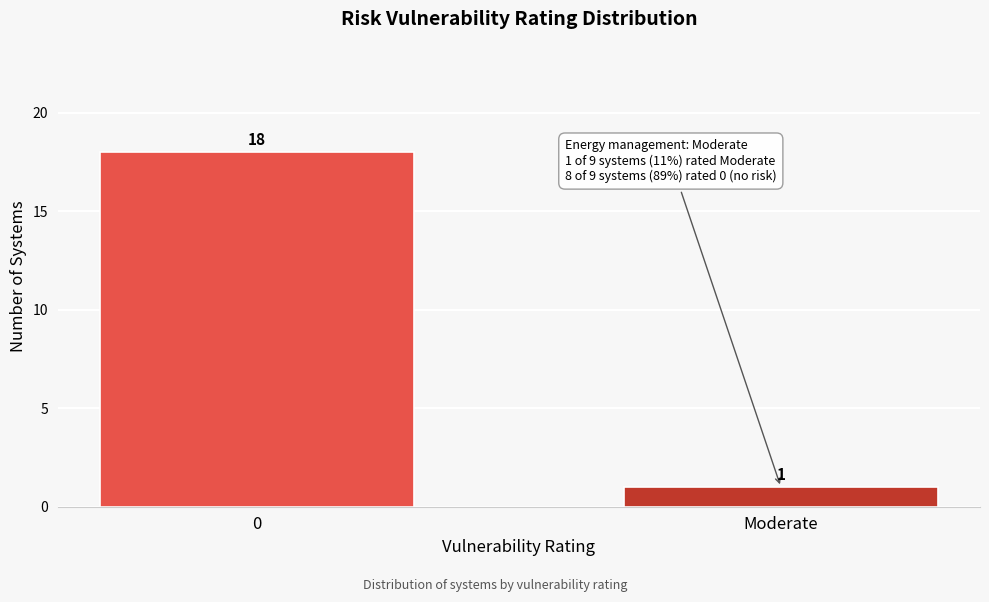

Reading right to left, what are all the values shown in this chart?

Moderate=1	0=18